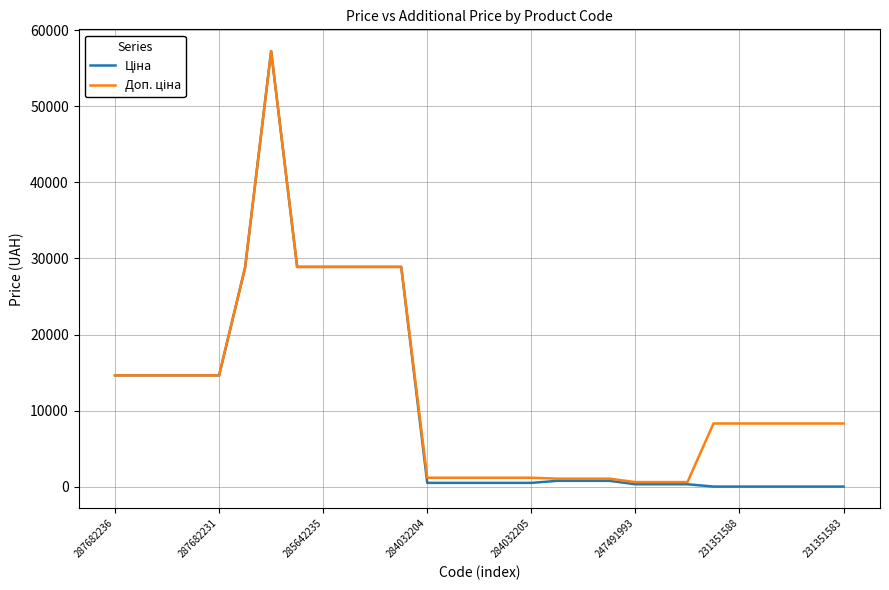

How many lines are shown in the chart?

2